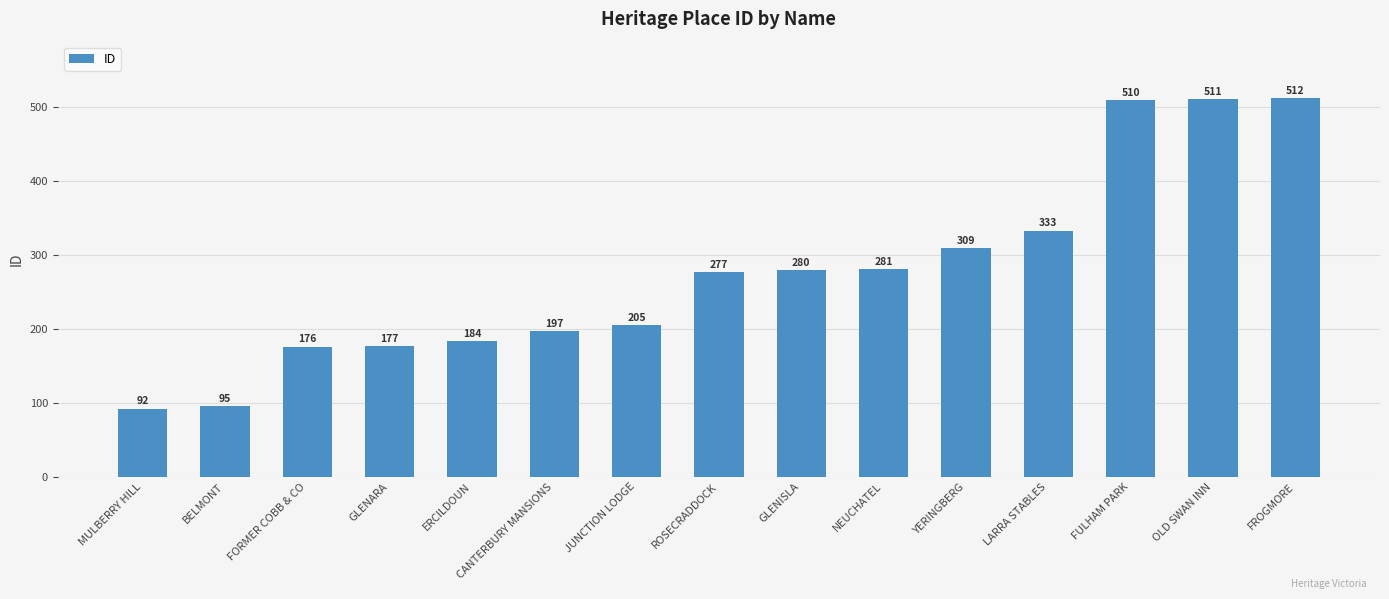

At which label is the value closest to 302?

YERINGBERG